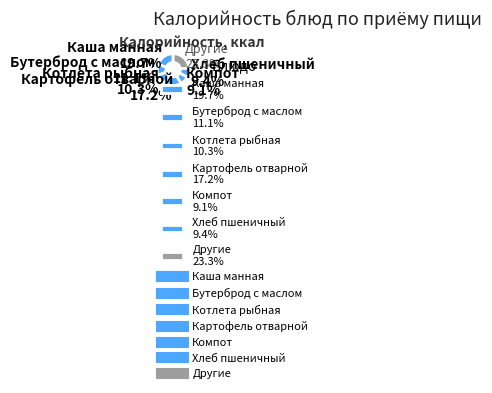

Does Каша манная 19.7% represent more than half of the total?

No